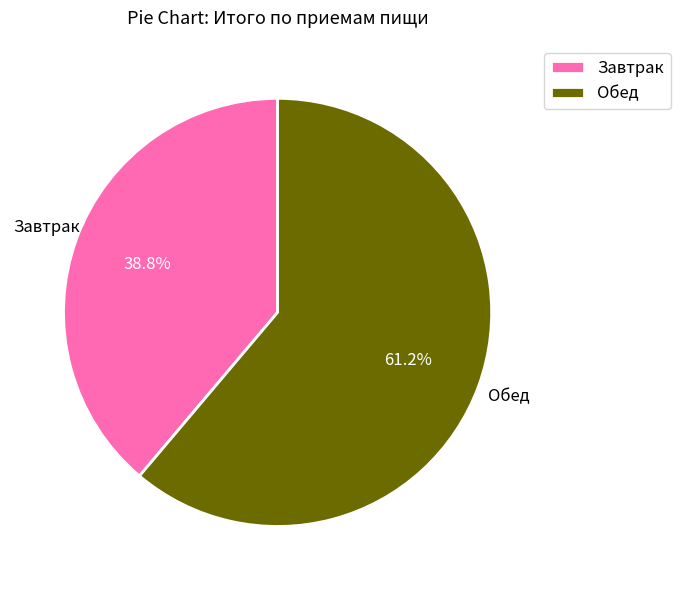

Which category has the smallest portion of the pie?

Завтрак